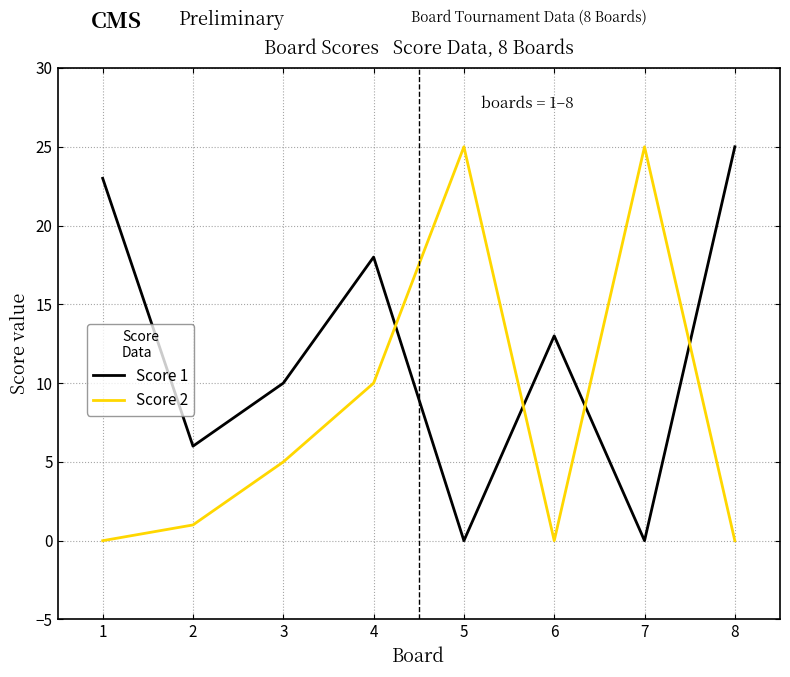

The value of Score 1 at 7 is 0. True or false?

True